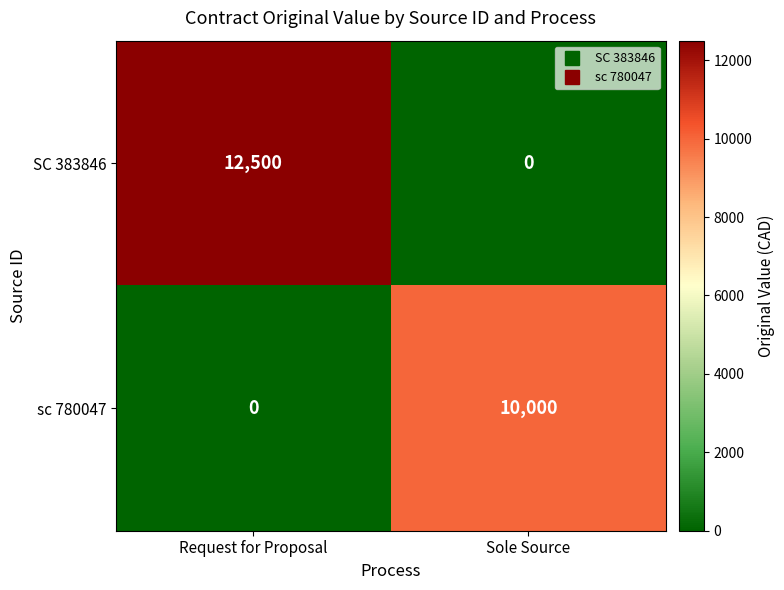

Between Request for Proposal and Sole Source, which series saw the biggest shift?

row_0